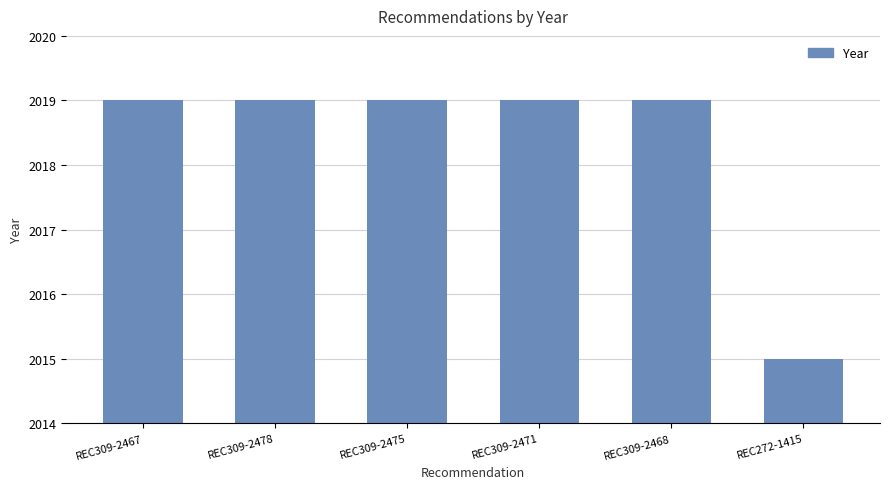

What is the smallest value displayed?

2015